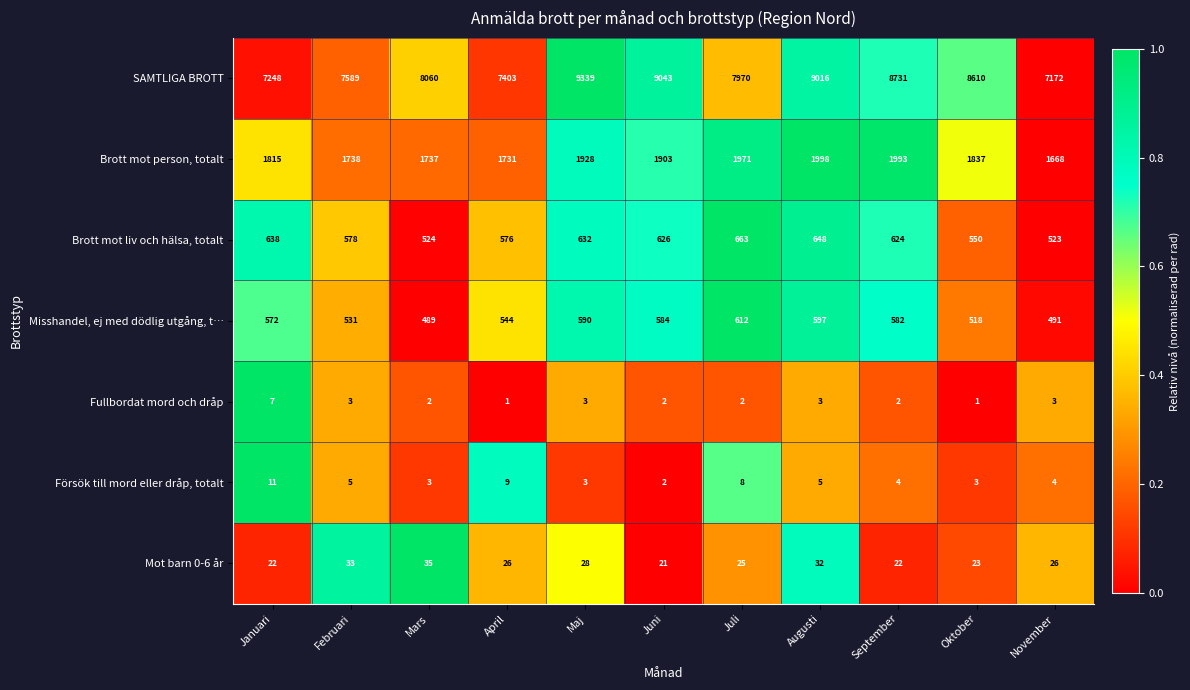

Rank the categories by Misshandel, ej med dödlig utgång, t… value from lowest to highest.

Mars, November, Oktober, Februari, April, Januari, September, Juni, Maj, Augusti, Juli